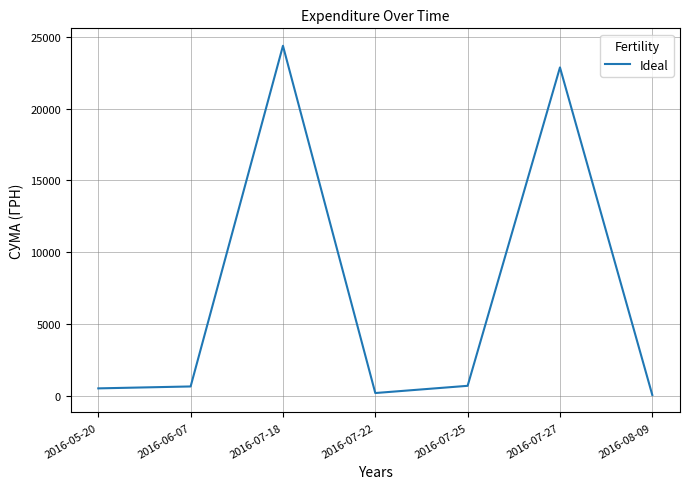

What is the sum of all values?

49445.0